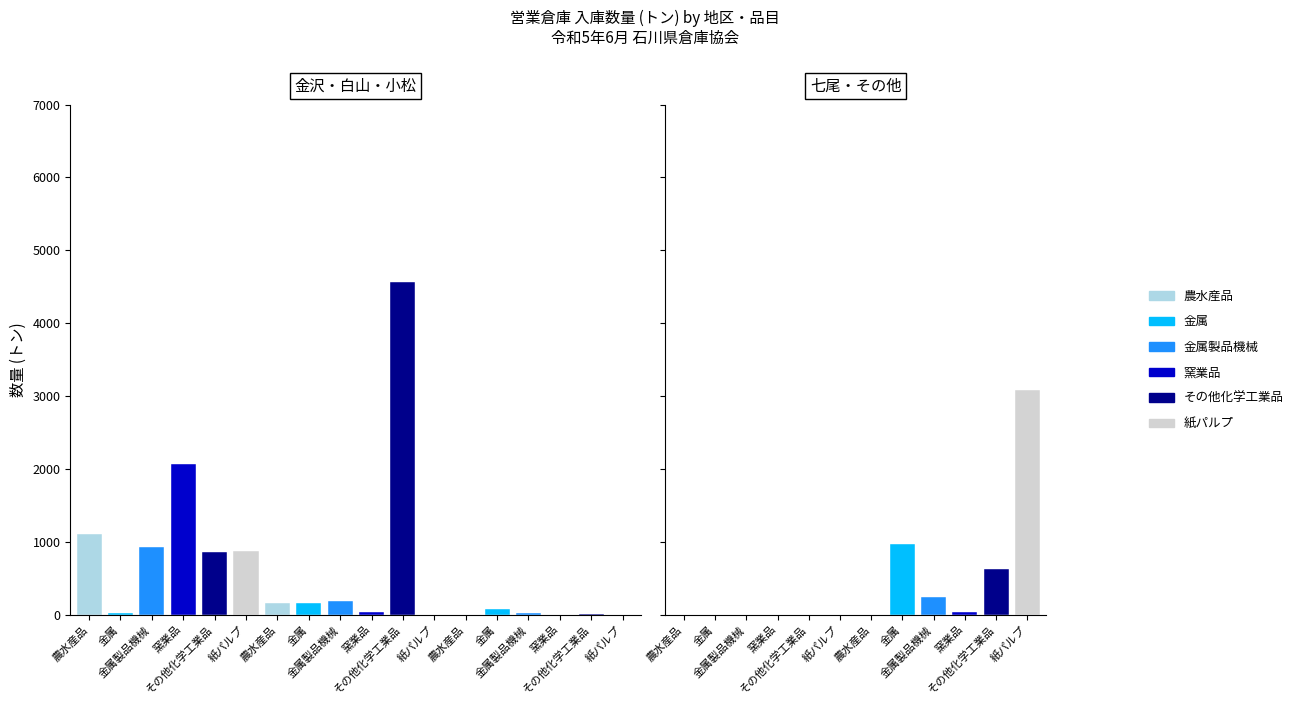

What is the difference between the maximum and minimum values in the 金属製品機械 series?

929